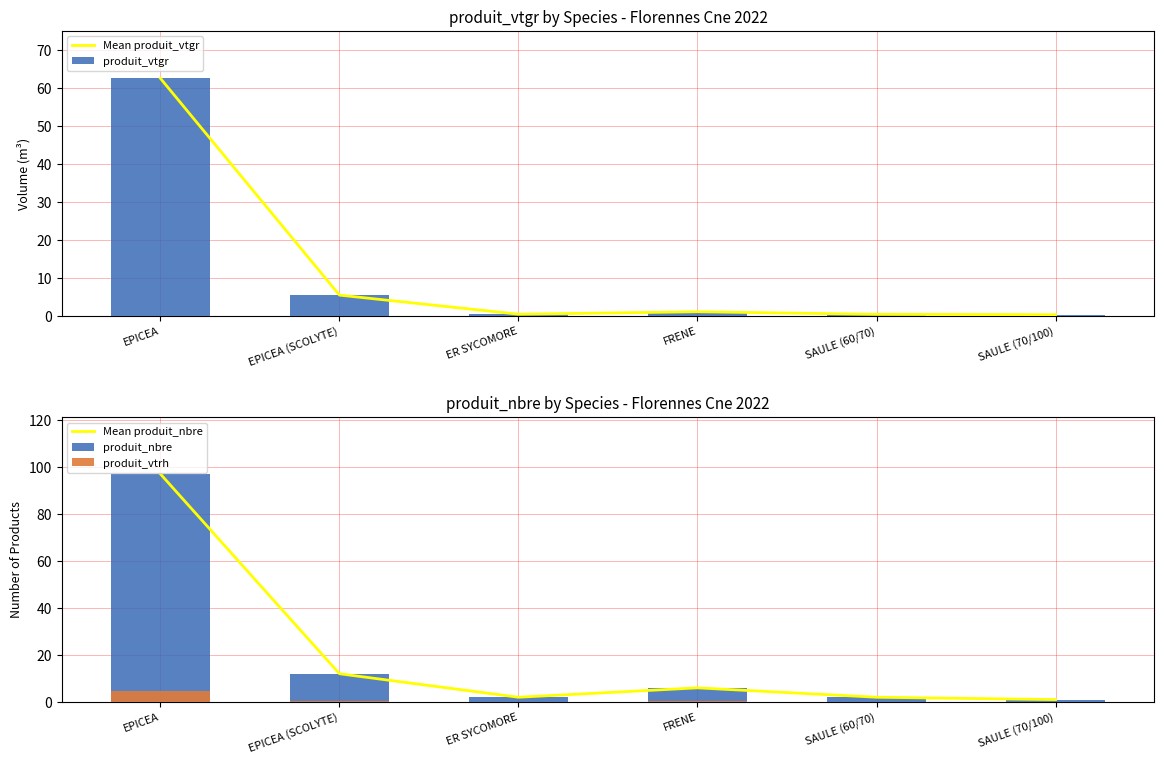

Which series has the largest total across all categories?

Mean produit_nbre